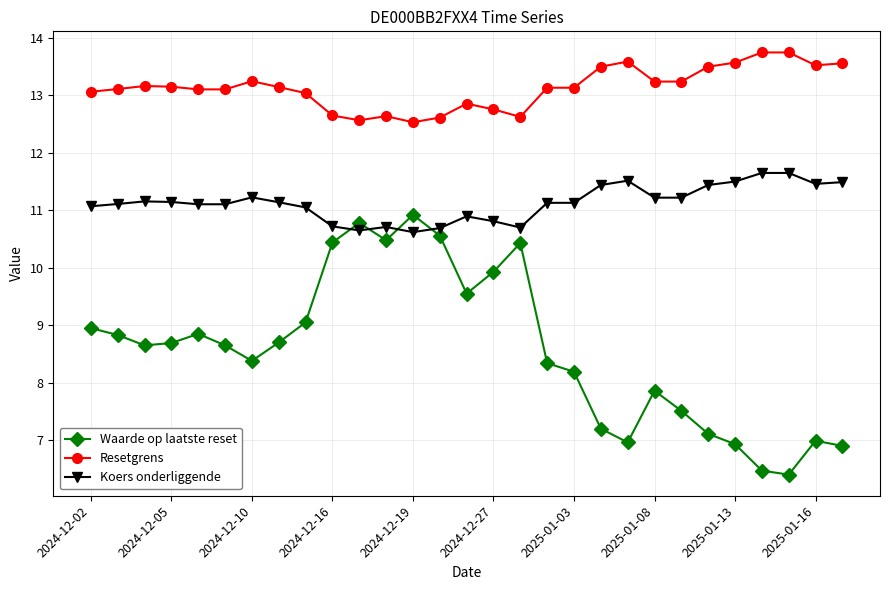

What is the value of the Resetgrens point at the 16th from the left?

12.8